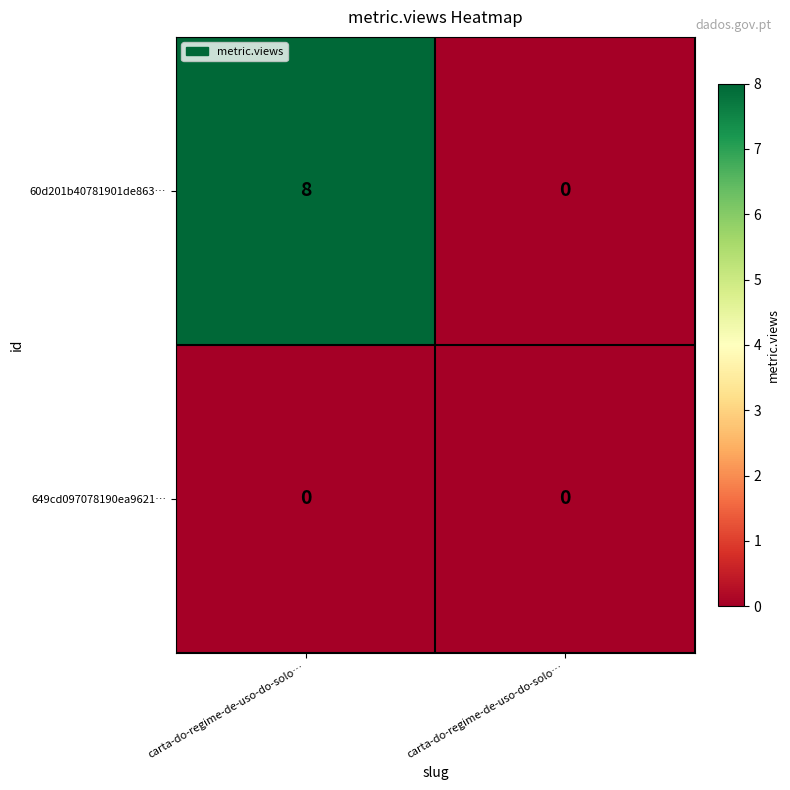

At which category is the sum across all series the highest?

carta-do-regime-de-uso-do-solo…